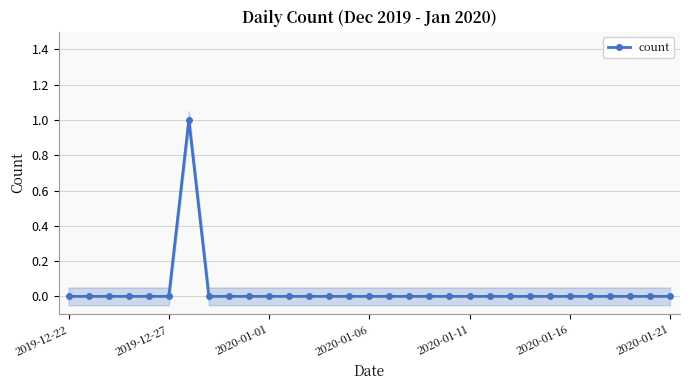

How many interior local peaks (higher than both neighbors) does the data have?

1